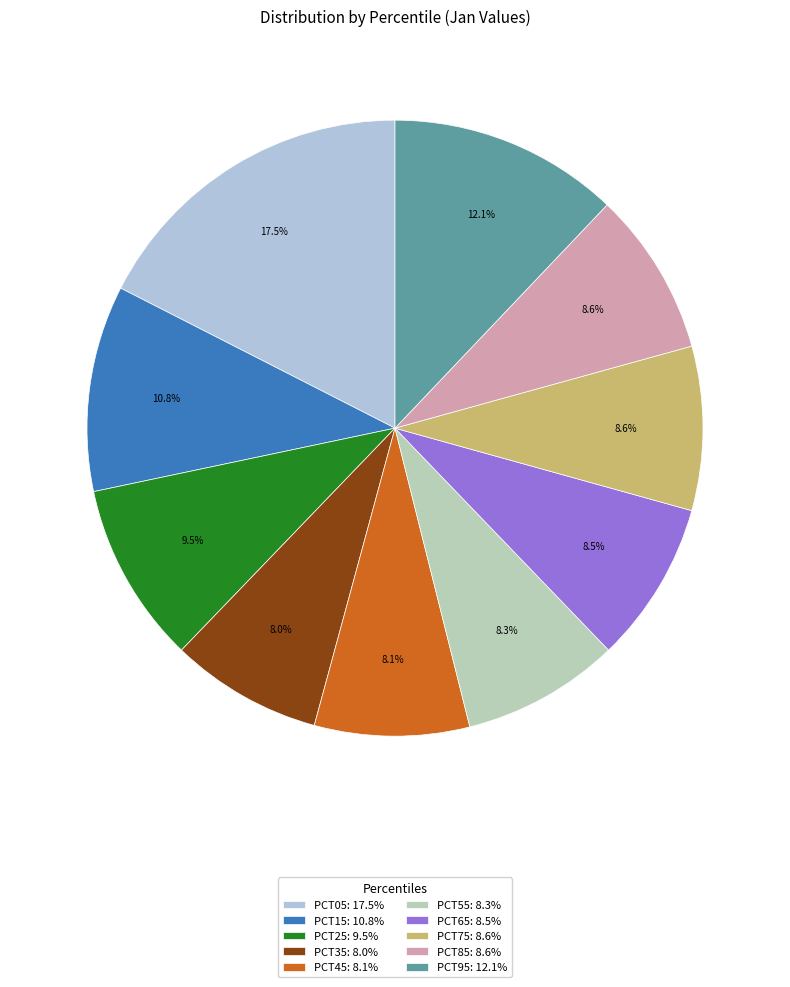

To the nearest percent, what is the average slice percentage?

10%